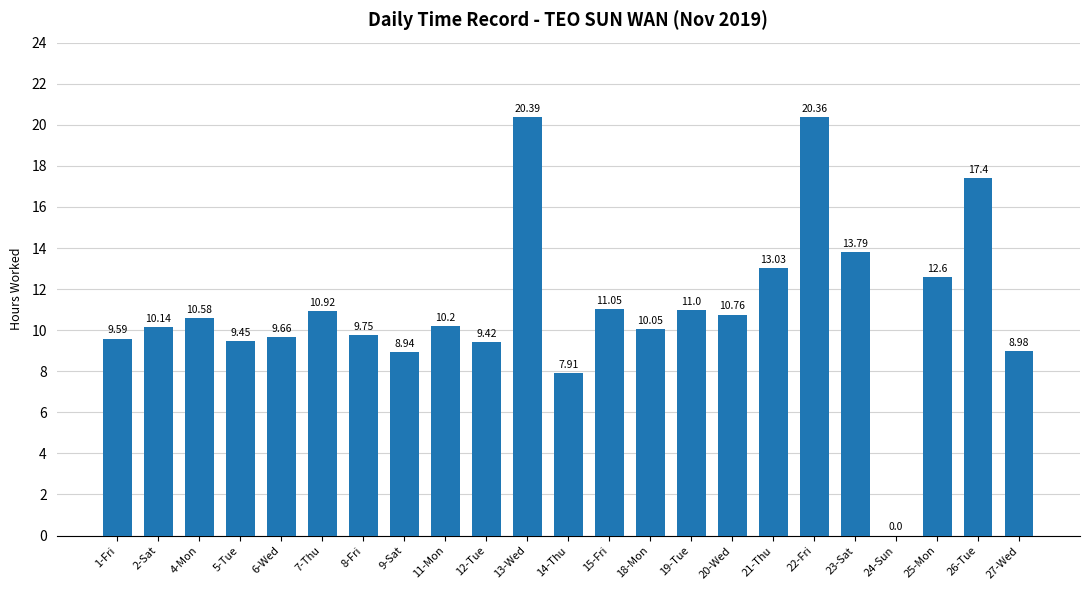

Between 19-Tue and 20-Wed, which is larger?

19-Tue